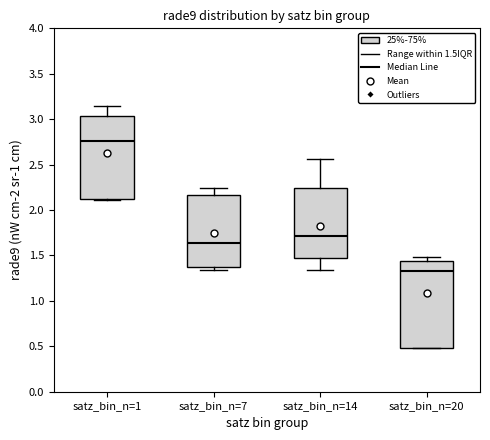

Reading left to right, transcribe this box plot: for each box, give where its median line is, the range the box spans, and where its two whiskers end, as read against the y-axis. The values are not printed on the chart, so give them approximately, as read against the axis.

satz_bin_n=1: median 2.75, box 2.10 to 3.05, whiskers 2.10 to 3.15
satz_bin_n=7: median 1.65, box 1.35 to 2.15, whiskers 1.35 (just below the box's lower edge) to 2.25
satz_bin_n=14: median 1.70, box 1.45 to 2.25, whiskers 1.35 to 2.55
satz_bin_n=20: median 1.30, box 0.50 to 1.45, whiskers 0.50 to 1.50